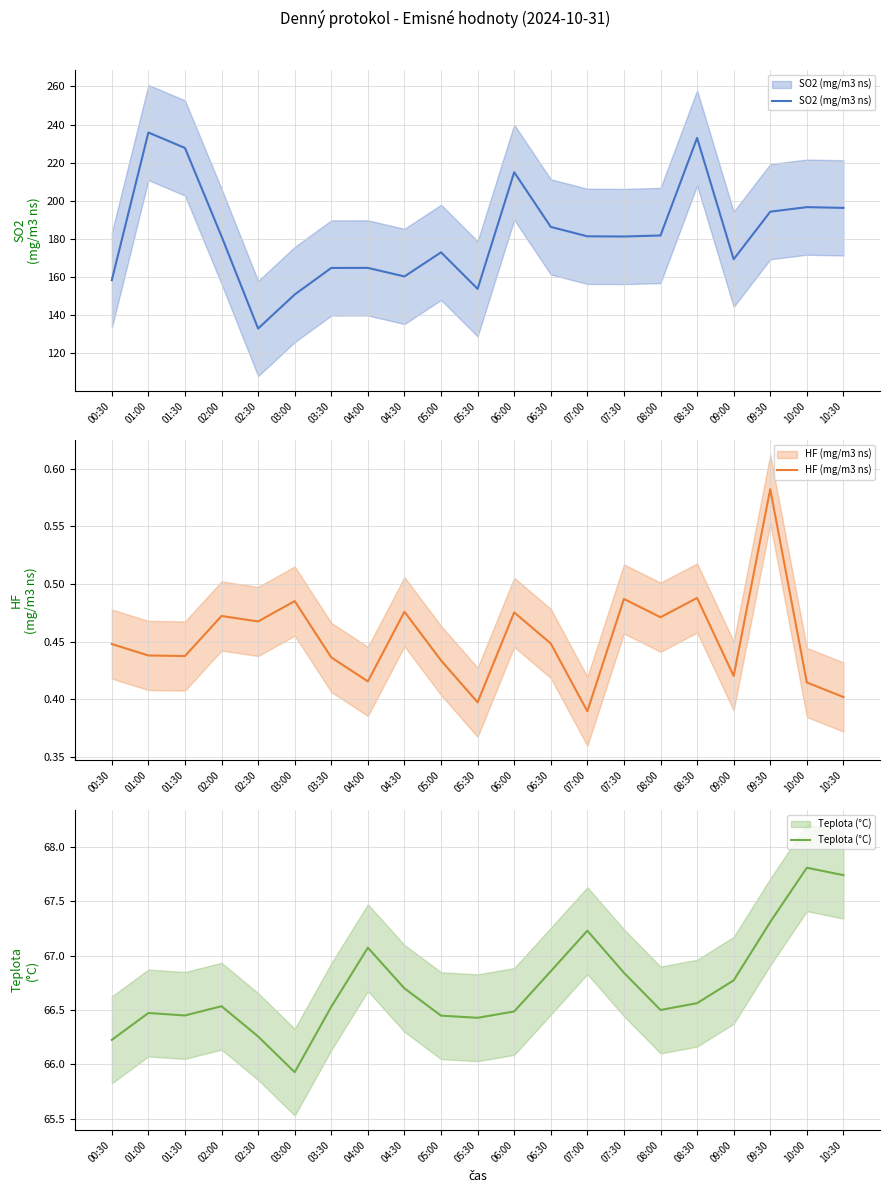

What is the difference between the highest and lowest values at 09:30?

193.7